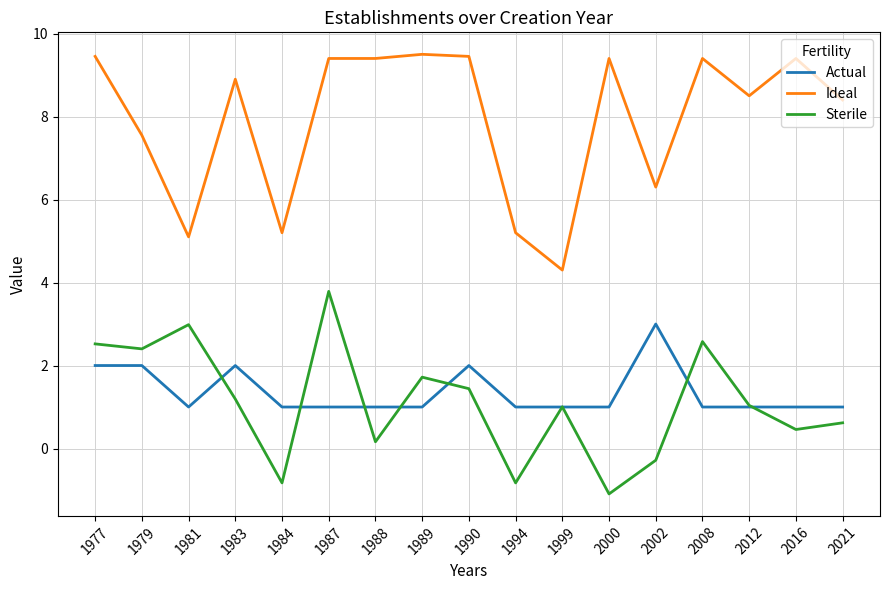

What is the difference between the second highest and second lowest values in the Sterile series?

3.8